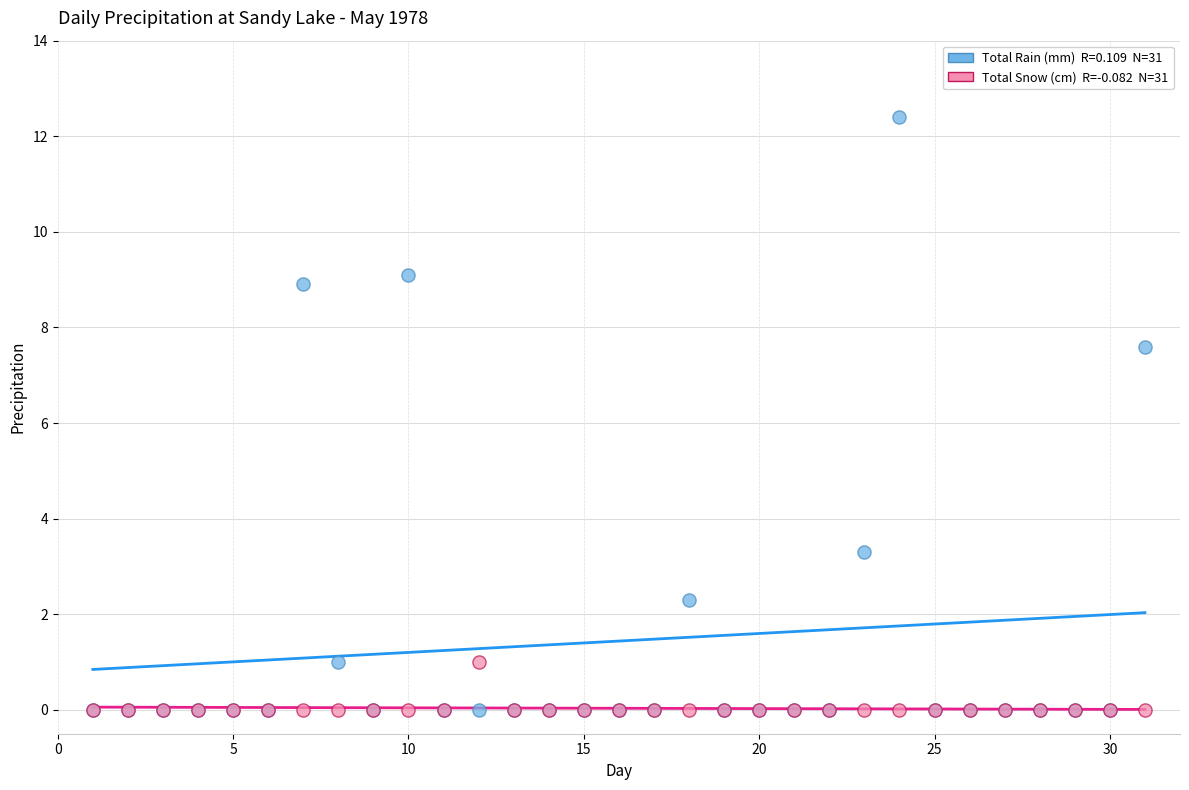

Across all series, what Y value is closest to 6?

7.6